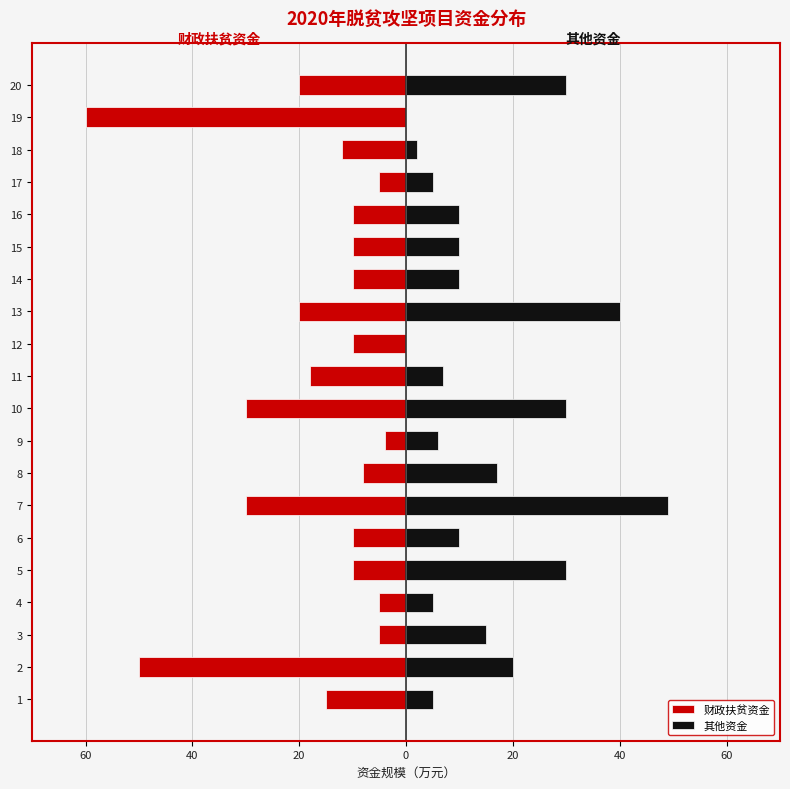

How many groups of bars are there?

20